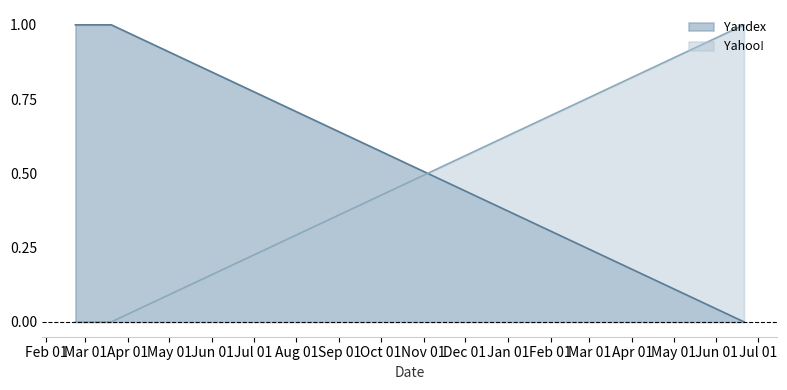

List the series in order of their peak value, lowest first.

Yandex, Yahoo!